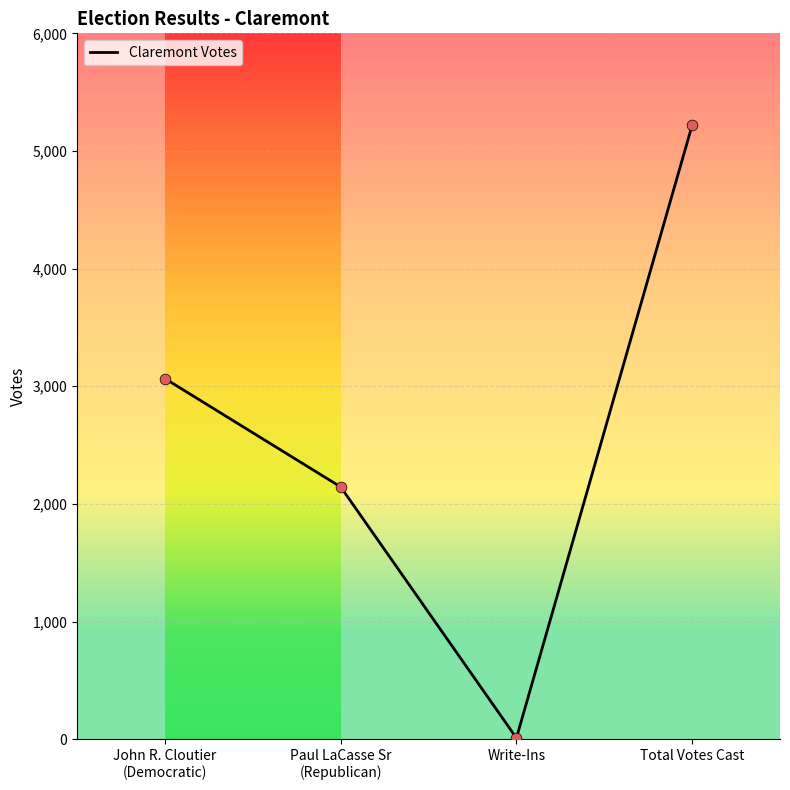

Approximately how many times larger is the value at Total Votes Cast compared to John R. Cloutier
(Democratic)?

1.7